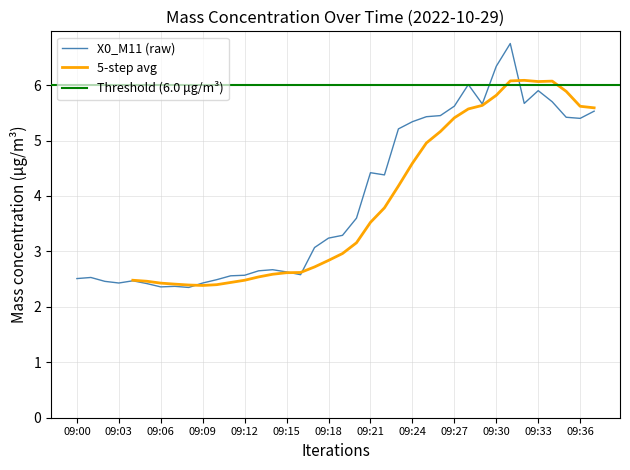

How many categories are shown in the chart?

38